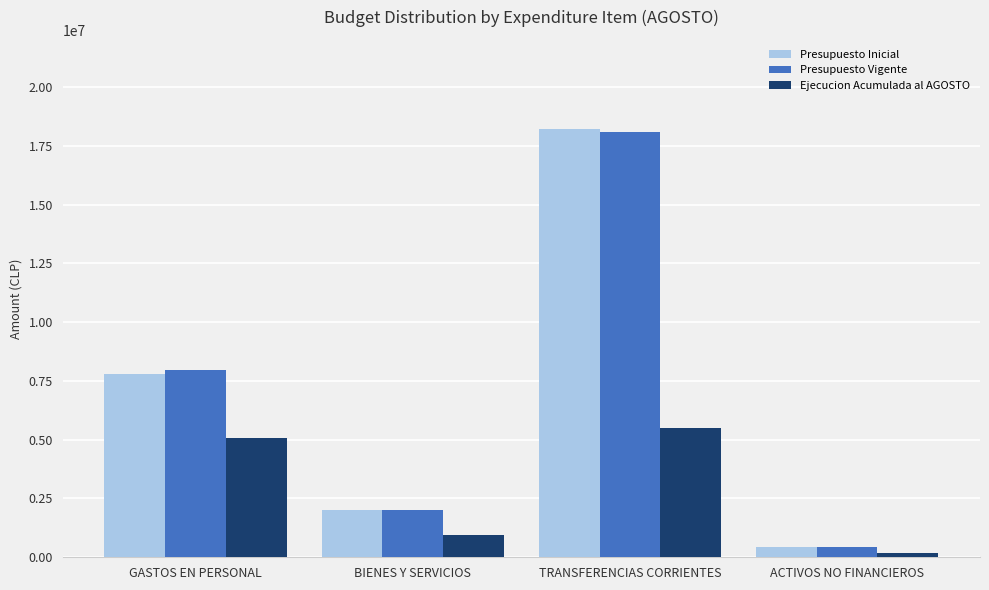

Where is Ejecucion Acumulada al AGOSTO nearest to the value 2830971?

BIENES Y SERVICIOS